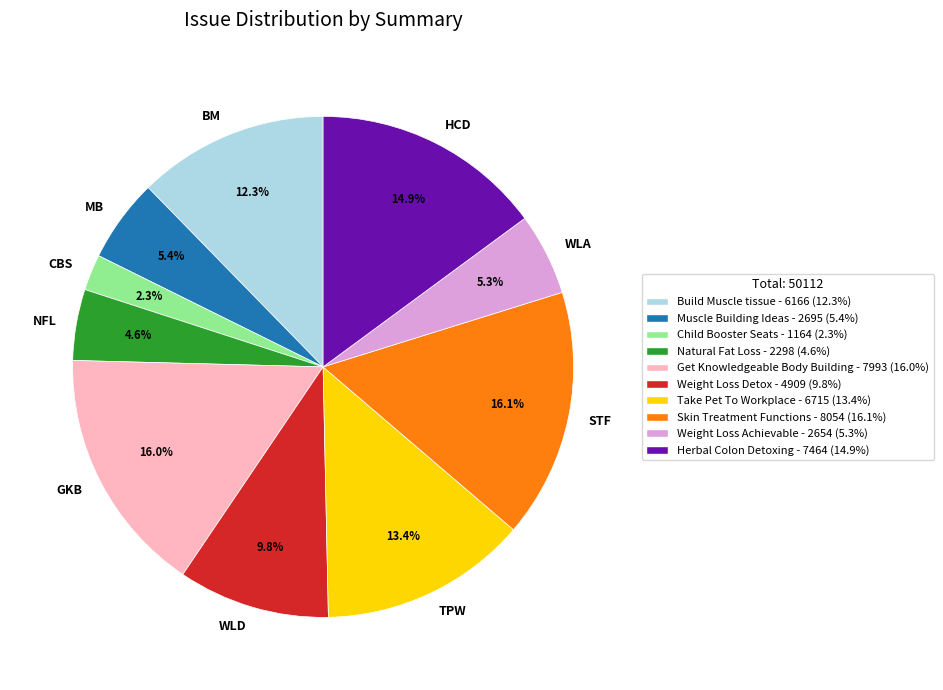

Is the sum of NFL and WLA greater than half?

No